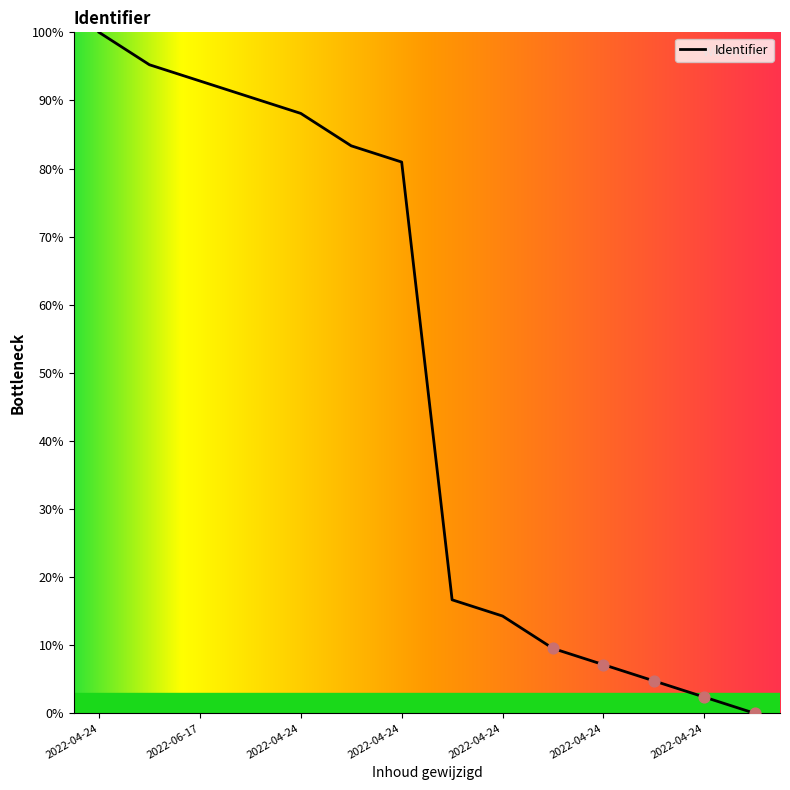

What is the difference between the maximum and minimum values?

100.0